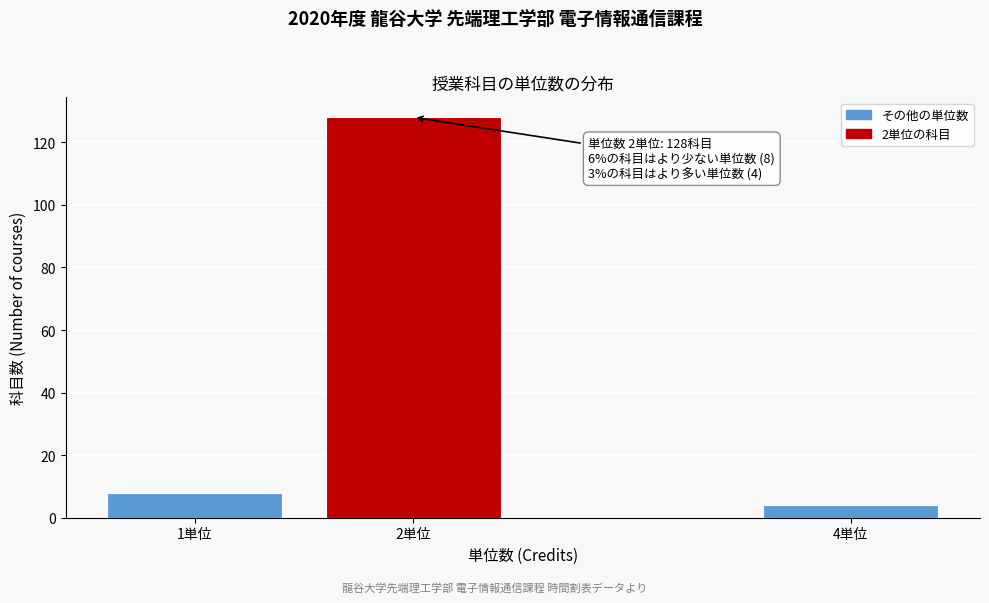

Reading left to right, transcribe all the data shown in this chart.

1単位=8	2単位=128	4単位=4